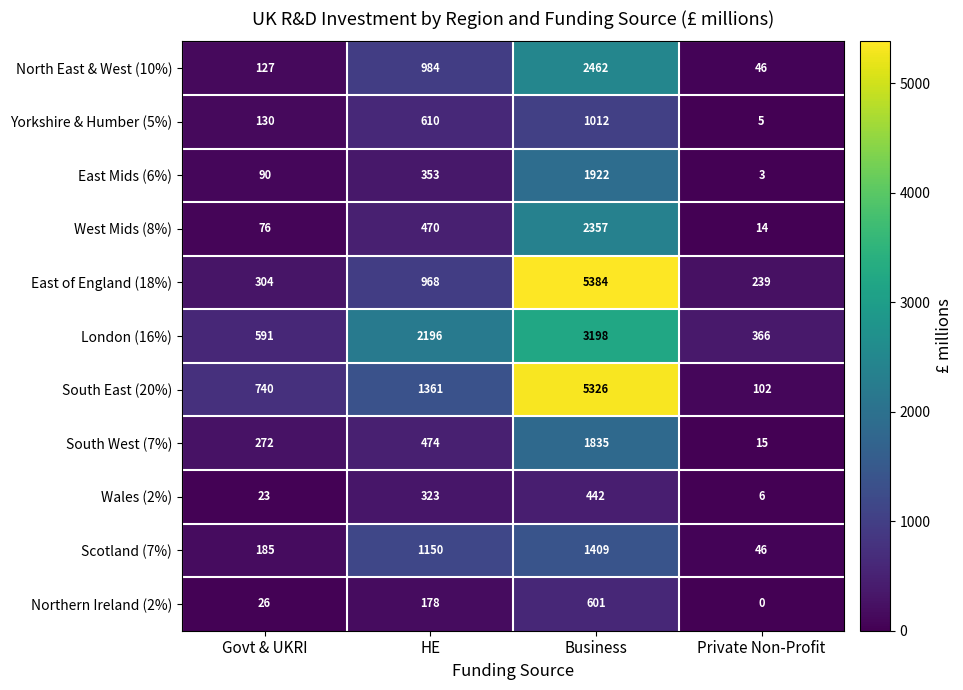

What value does the North East & West (10%) series have at Govt & UKRI, to the nearest 100?

100